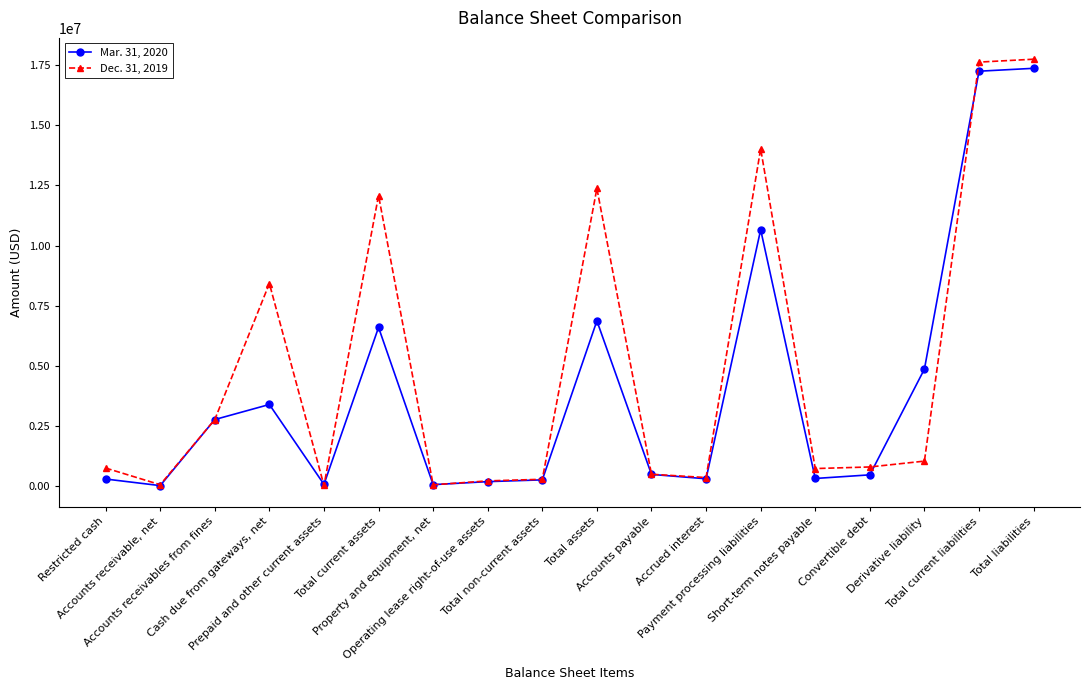

What is the difference between the second highest and minimum values in the Mar. 31, 2020 series?

17211298